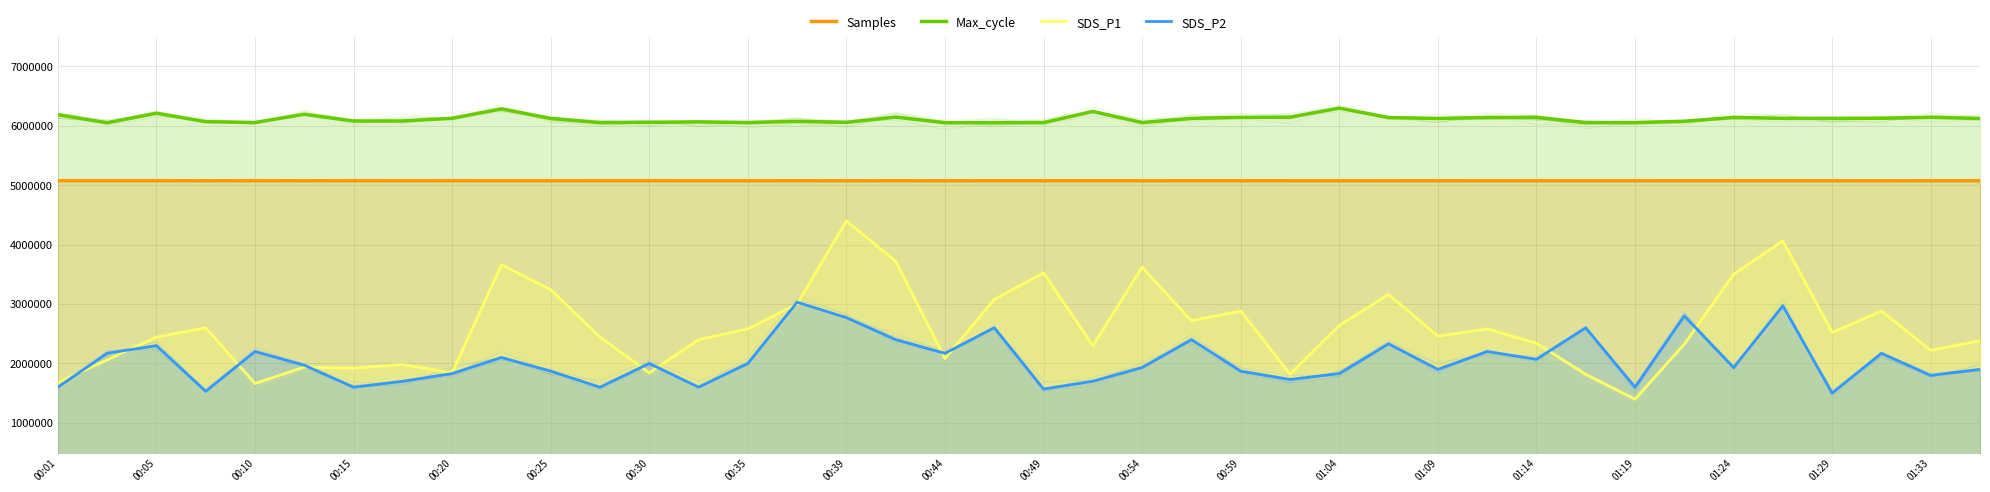

How many interior local valleys does the SDS_P2 series have?

13